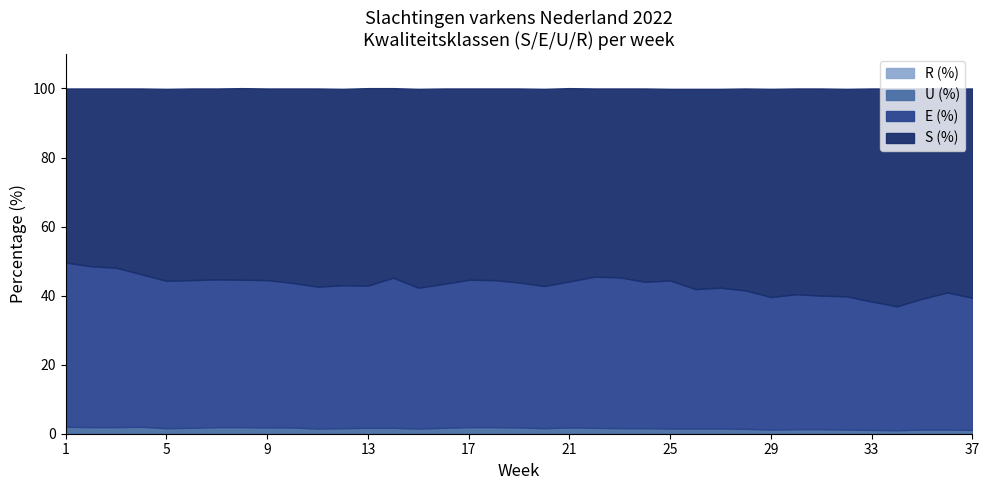

True or false: R (%) and E (%) cross at least once.

False